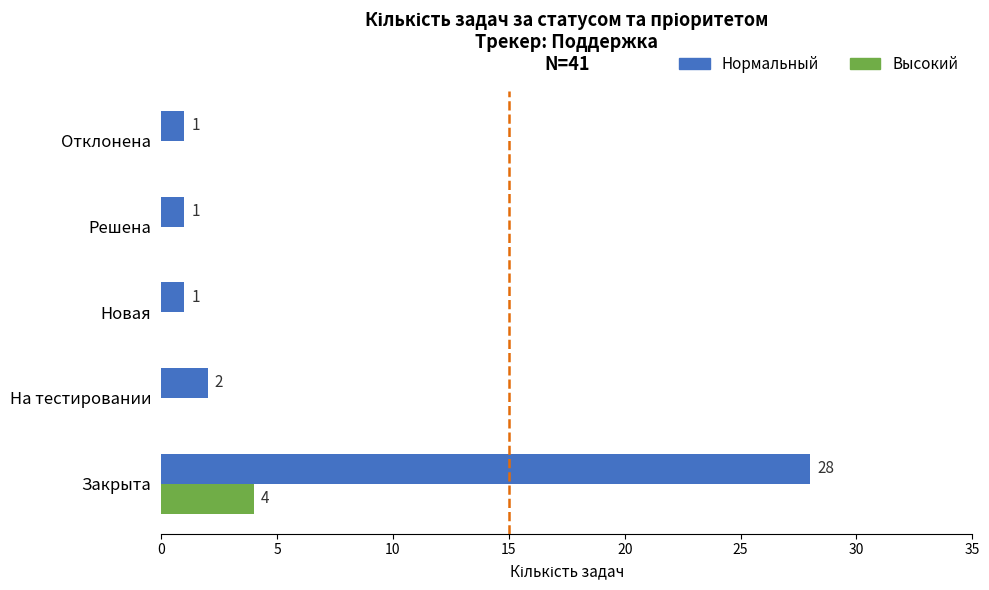

The value of Высокий at Новая is 0. True or false?

True